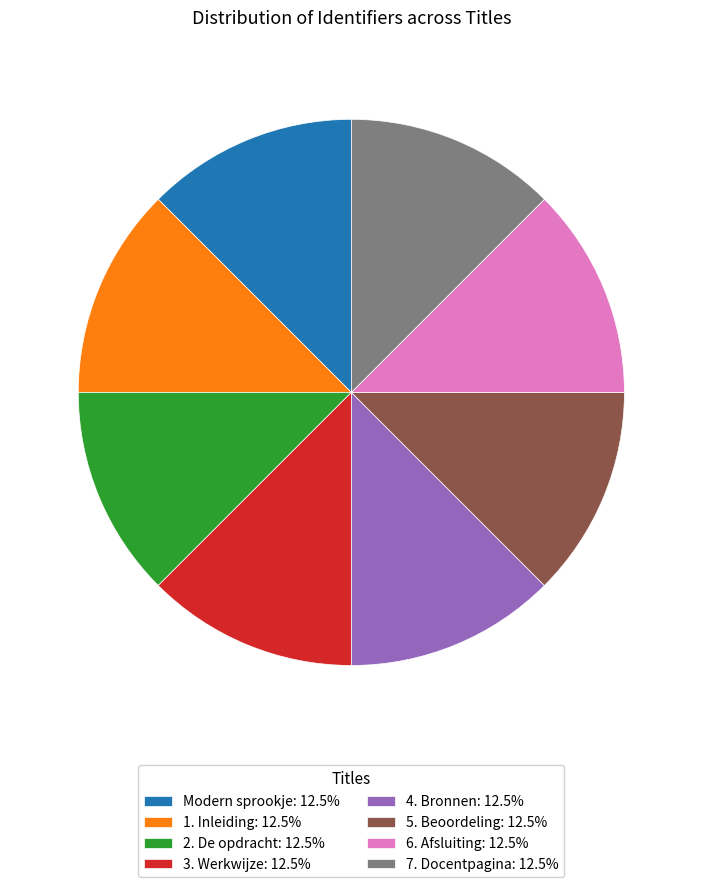

How many segments does this pie chart have?

8